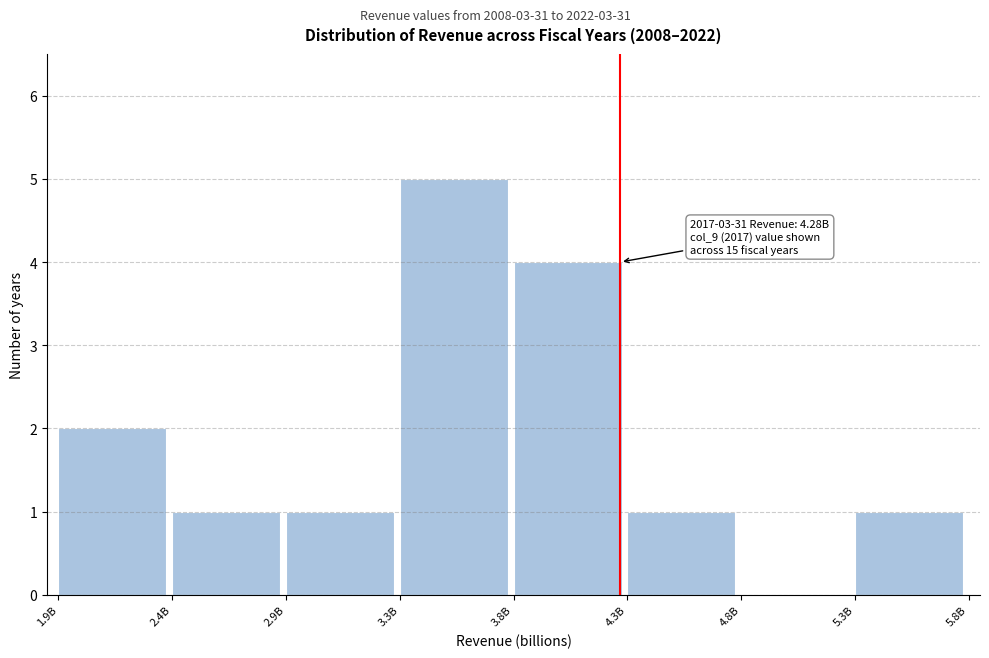

Reading left to right, list all the values displayed in this chart.

1.9B=2	2.4B=1	2.9B=1	3.3B=5	3.8B=4	4.3B=1	4.8B=0	5.3B=1